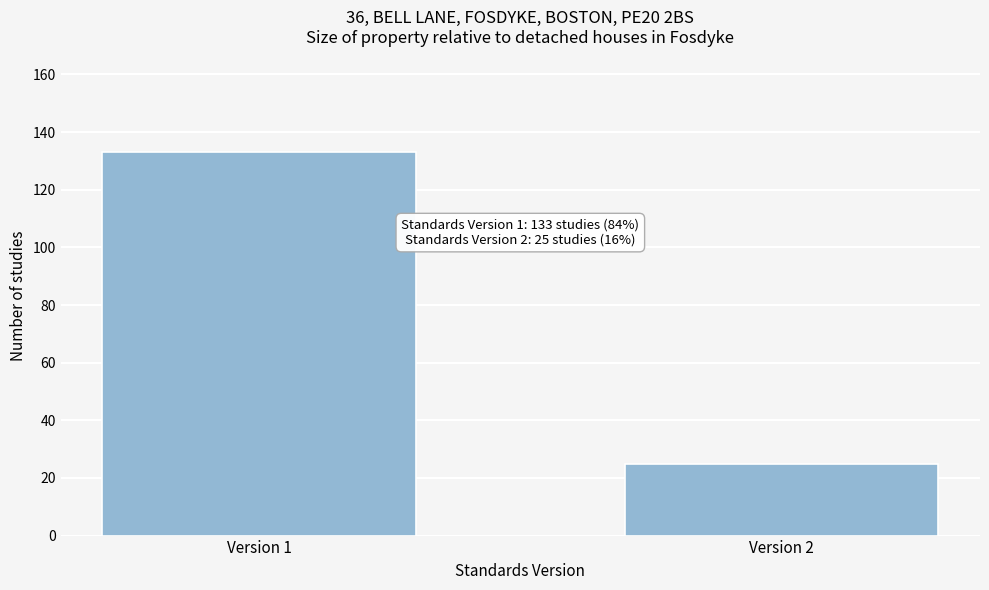

Reading right to left, transcribe all the data shown in this chart.

Version 2=25	Version 1=133